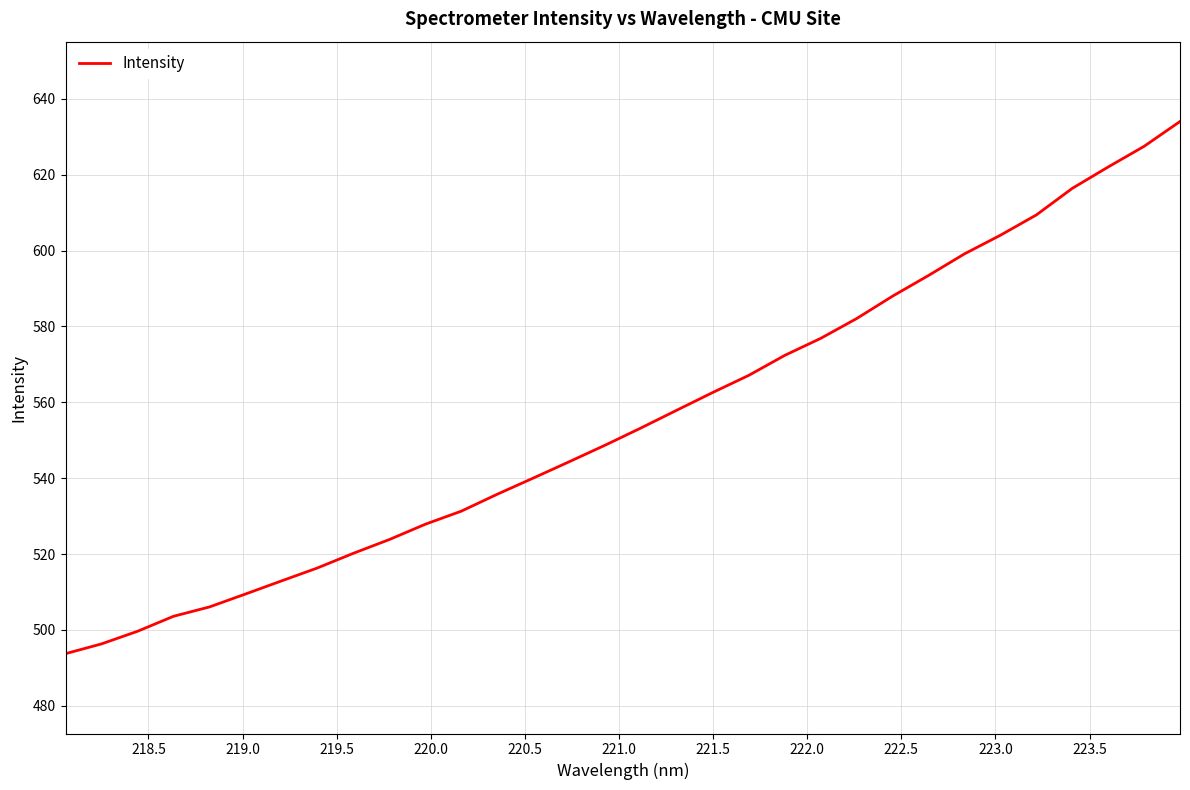

Does the chart display data point markers on the line(s)?

No